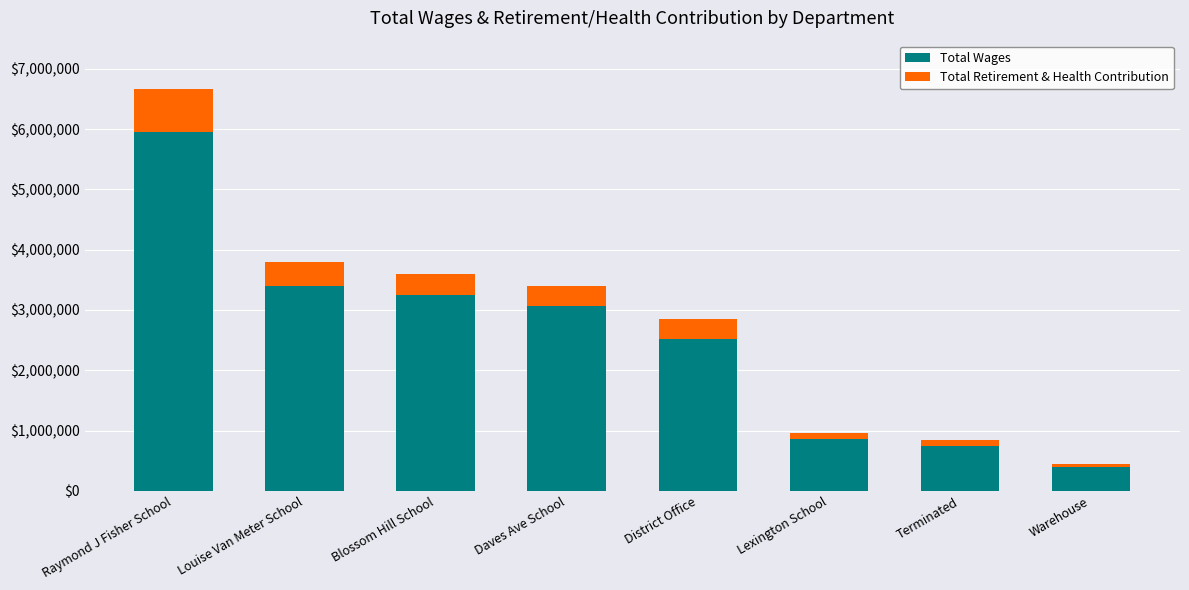

Reading left to right, list the values for the Total Wages series.

5955407	3397488	3247941	3072432	2522955	858406	751388	395567